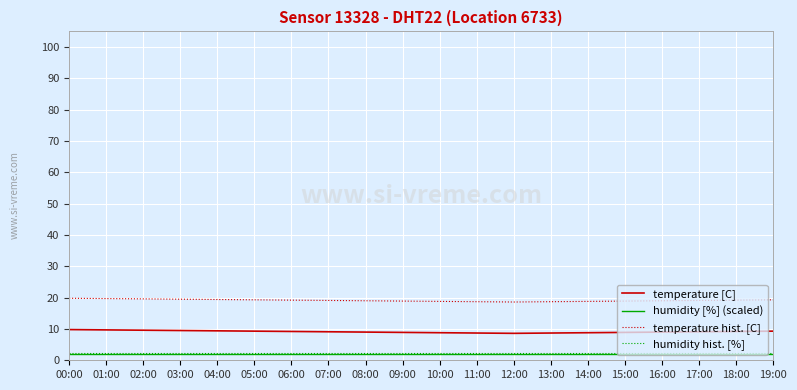

The humidity [%] (scaled) series shows 2.0 at 02:00. True or false?

True